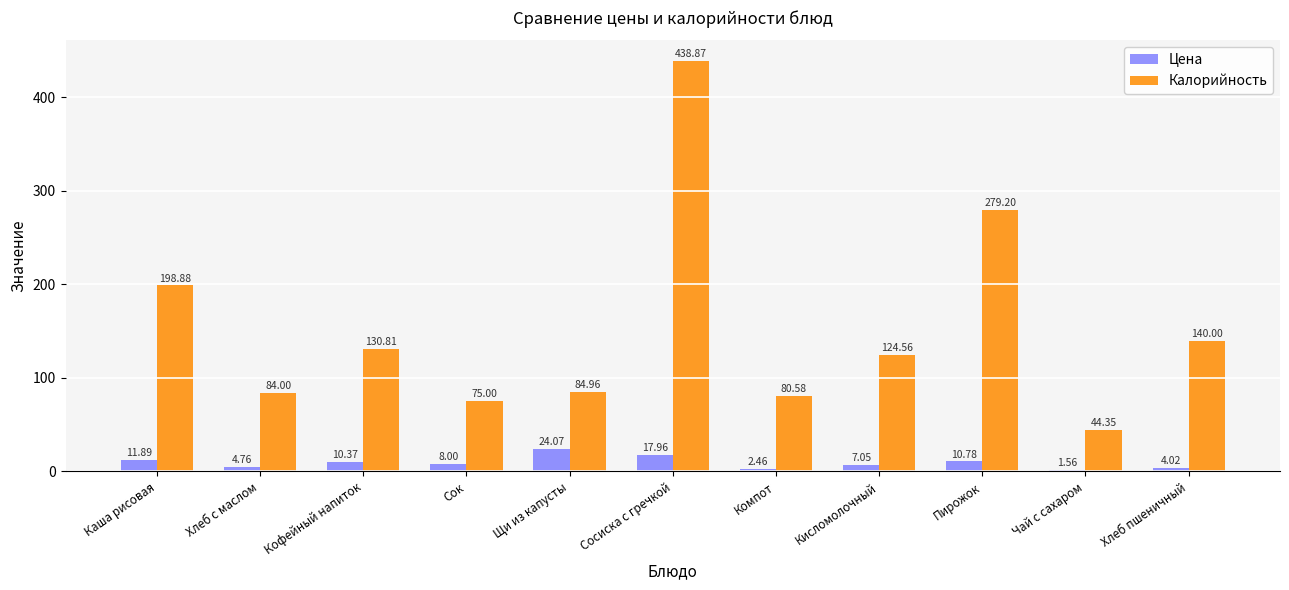

Which series has the widest spread of values?

Калорийность